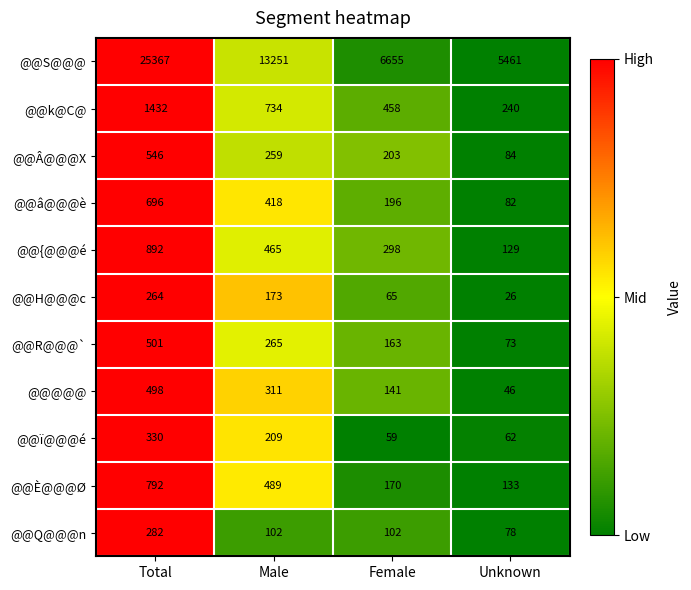

What is the difference between the maximum and second lowest values in the @@H@@@c series?

199